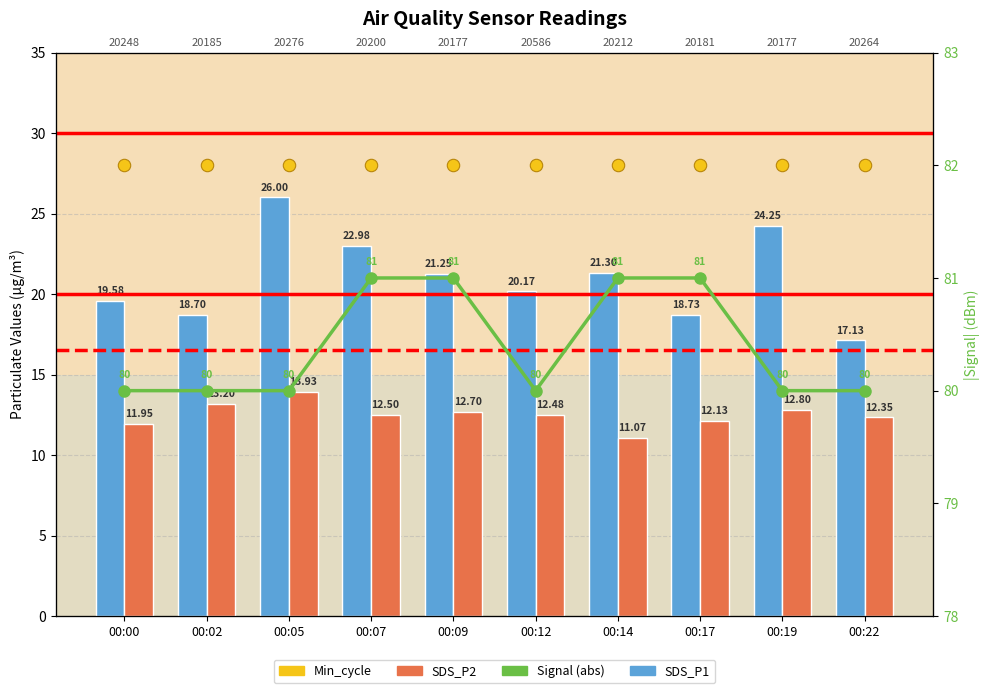

Which series contains the highest Y value?

Signal (abs)